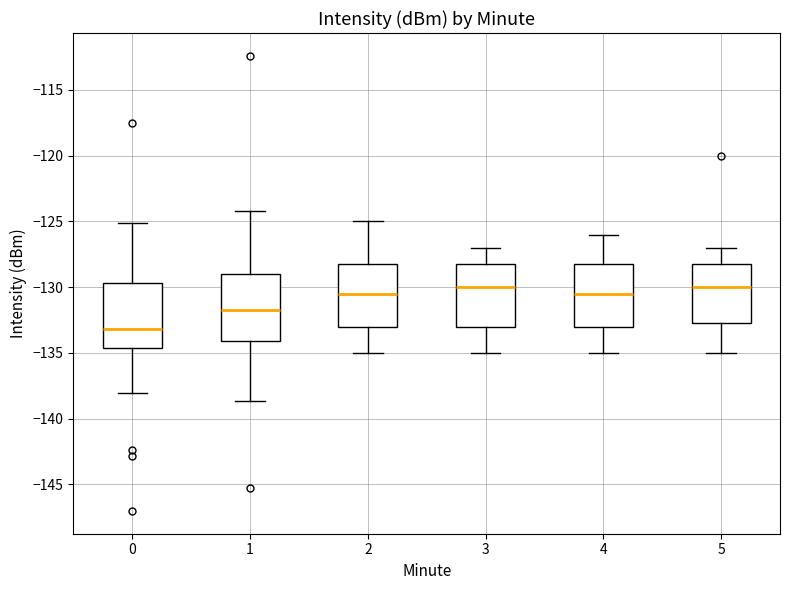

Where does the median line of the box at x = 0 sit on the y-axis? The values are not printed on the chart, so give them approximately, as read against the axis.

-133.0